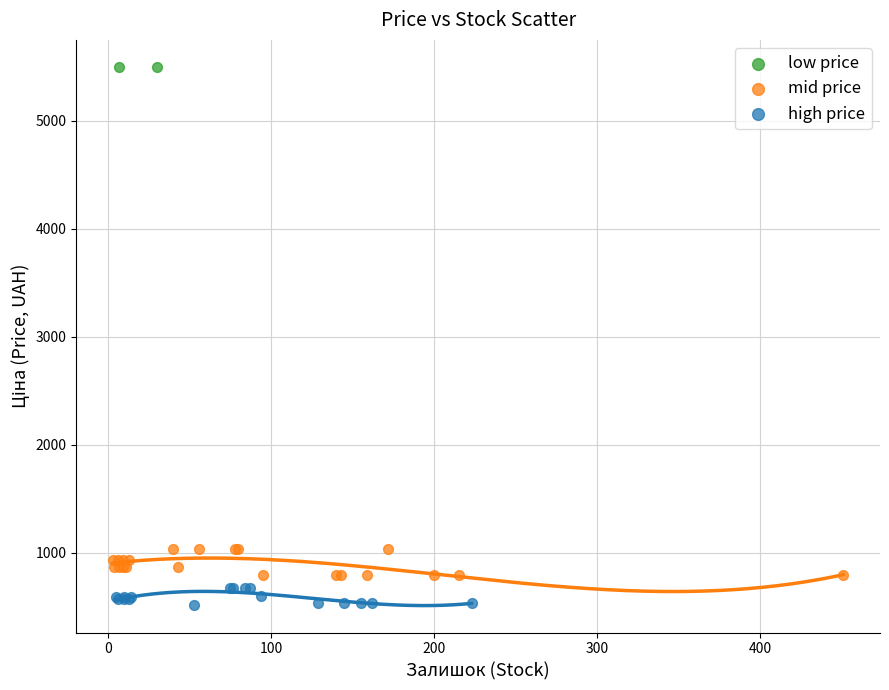

Which series contains the highest Y value?

low price